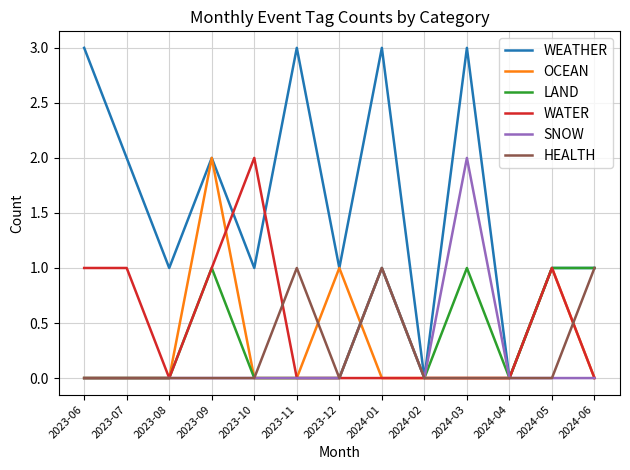

Reading left to right, extract all data points from this chart.

WEATHER: 2023-06=3	2023-07=2	2023-08=1	2023-09=2	2023-10=1	2023-11=3	2023-12=1	2024-01=3	2024-02=0	2024-03=3	2024-04=0	2024-05=1	2024-06=1
OCEAN: 2023-06=0	2023-07=0	2023-08=0	2023-09=2	2023-10=0	2023-11=0	2023-12=1	2024-01=0	2024-02=0	2024-03=0	2024-04=0	2024-05=1	2024-06=0
LAND: 2023-06=0	2023-07=0	2023-08=0	2023-09=1	2023-10=0	2023-11=0	2023-12=0	2024-01=1	2024-02=0	2024-03=1	2024-04=0	2024-05=1	2024-06=1
WATER: 2023-06=1	2023-07=1	2023-08=0	2023-09=1	2023-10=2	2023-11=0	2023-12=0	2024-01=0	2024-02=0	2024-03=0	2024-04=0	2024-05=1	2024-06=0
SNOW: 2023-06=0	2023-07=0	2023-08=0	2023-09=0	2023-10=0	2023-11=0	2023-12=0	2024-01=1	2024-02=0	2024-03=2	2024-04=0	2024-05=0	2024-06=0
HEALTH: 2023-06=0	2023-07=0	2023-08=0	2023-09=0	2023-10=0	2023-11=1	2023-12=0	2024-01=1	2024-02=0	2024-03=0	2024-04=0	2024-05=0	2024-06=1